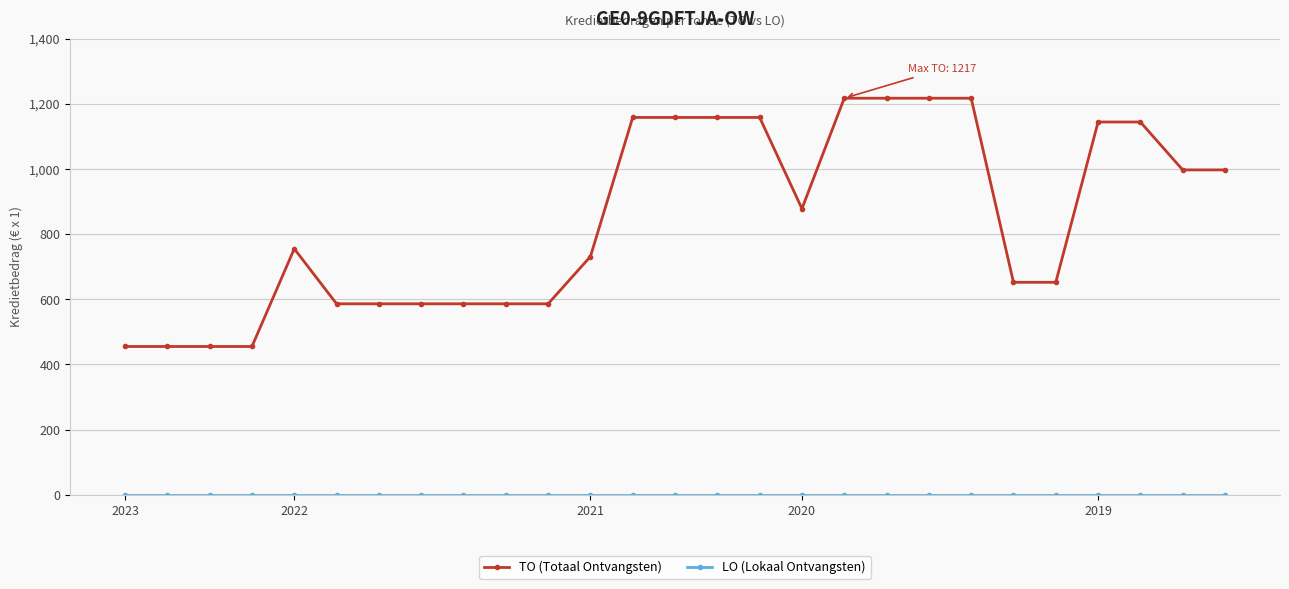

What is the average value of the TO (Totaal Ontvangsten) series?

844